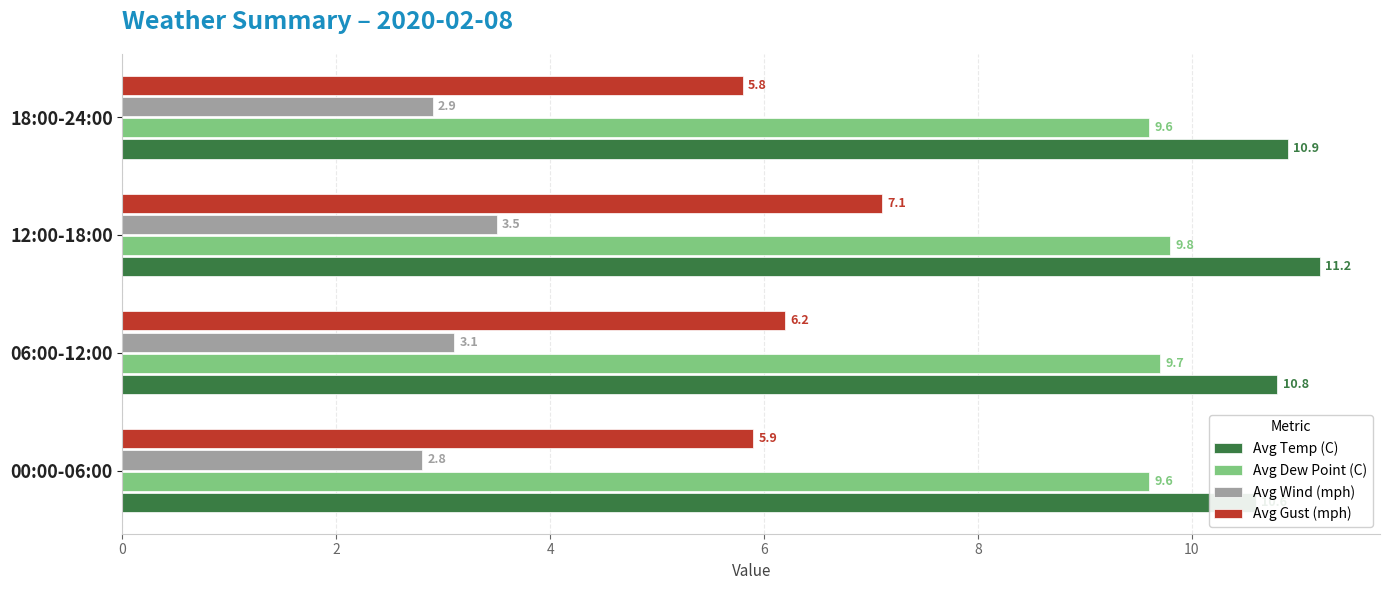

What is the maximum value for Avg Temp (C)?

11.2